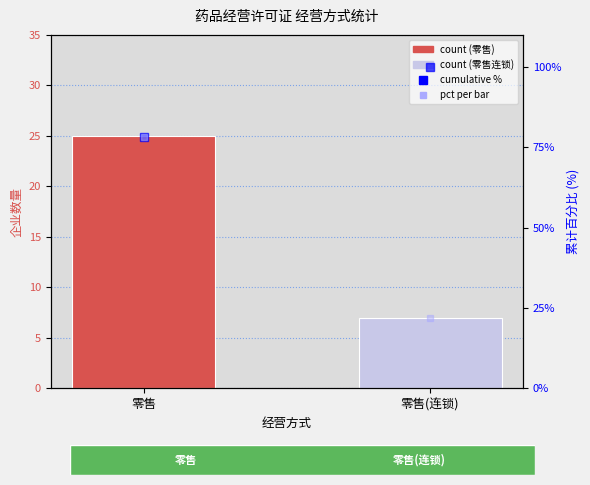

True or false: count has a value of 7.0 at 零售(连锁).

True